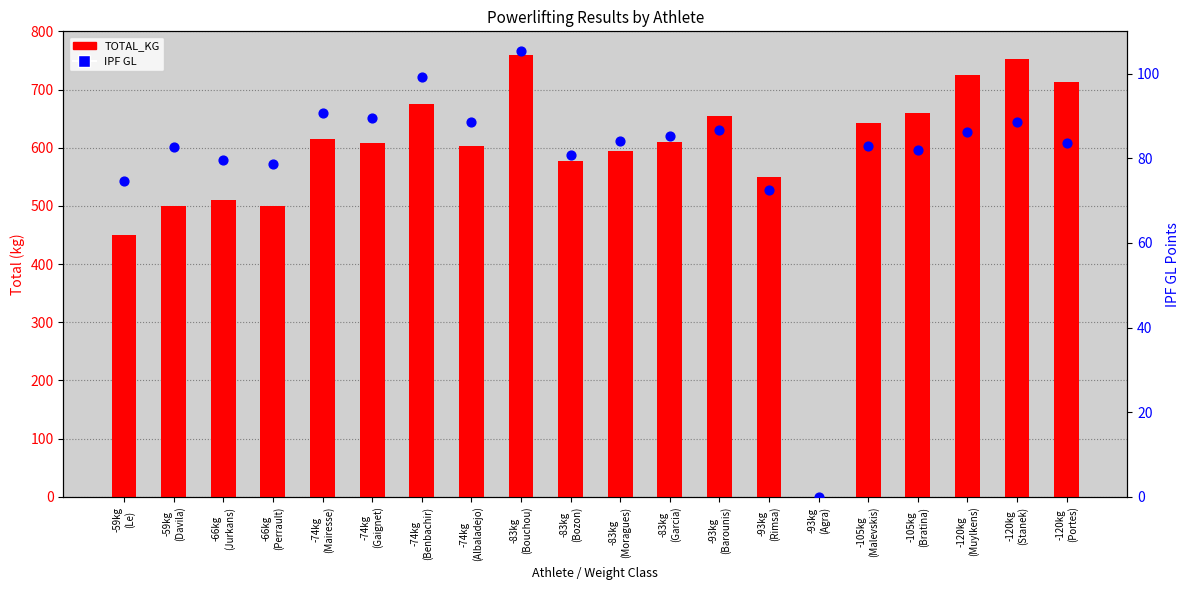

Which series contains the highest Y value?

TOTAL_KG